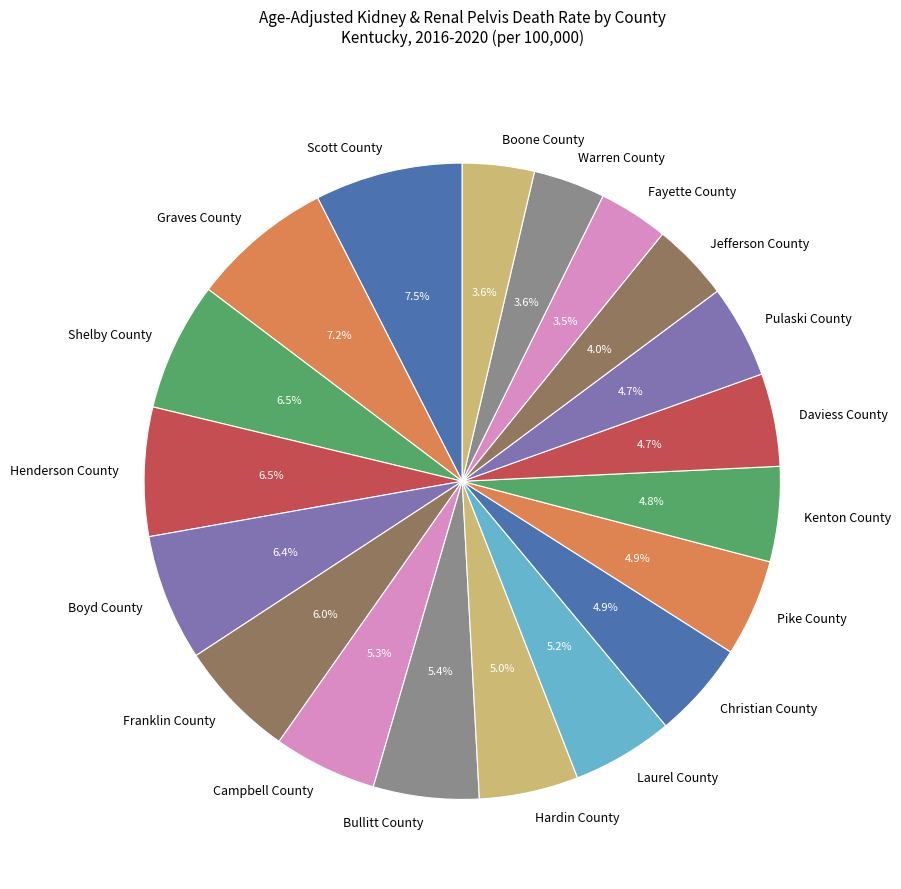

Approximately how many times larger is the value at Boone County compared to Daviess County?

0.8